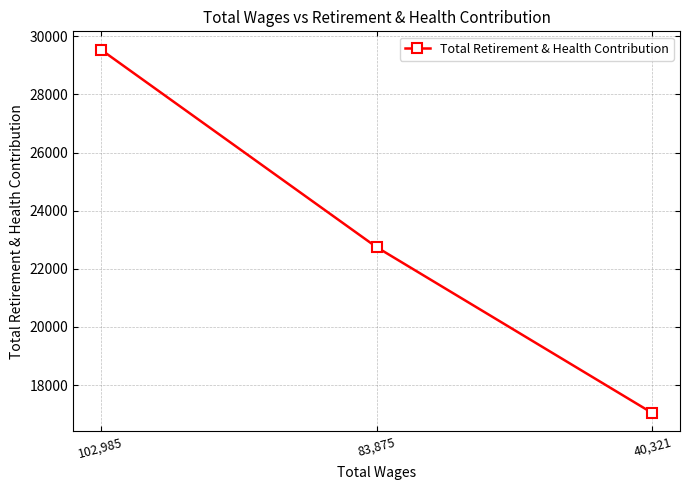

Count the number of categories in the chart.

3